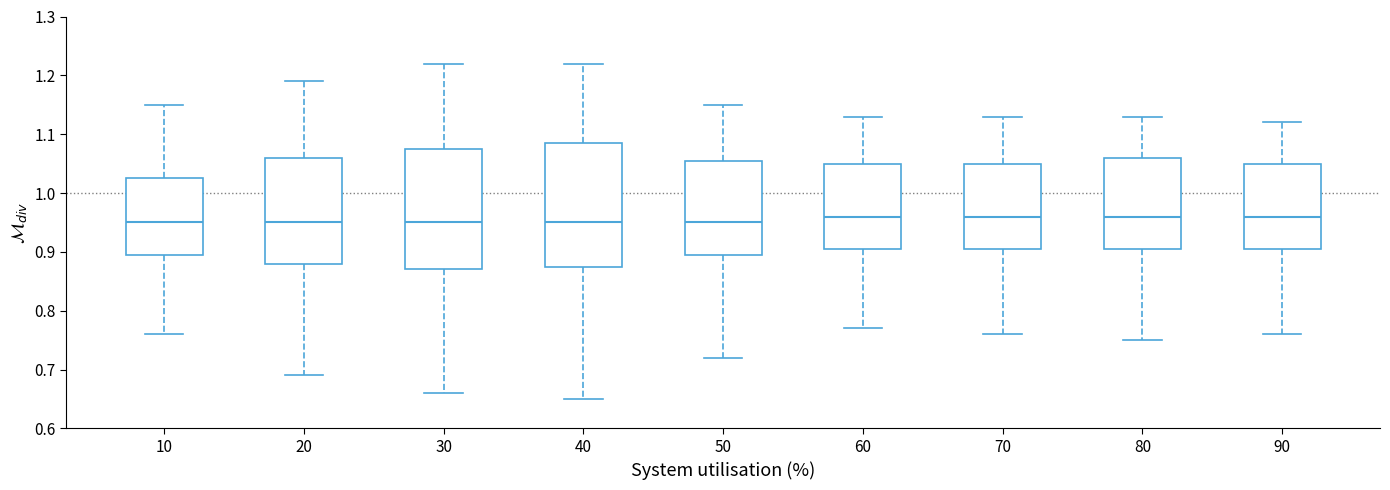

Reading left to right, transcribe this box plot: for each box, give where its median line is, the range the box spans, and where its two whiskers end, as read against the y-axis. The values are not printed on the chart, so give them approximately, as read against the axis.

10: median 0.95, box 0.90 to 1.03, whiskers 0.76 to 1.15
20: median 0.95, box 0.88 to 1.06, whiskers 0.69 to 1.19
30: median 0.95, box 0.87 to 1.08, whiskers 0.66 to 1.22
40: median 0.95, box 0.88 to 1.09, whiskers 0.65 to 1.22
50: median 0.95, box 0.90 to 1.06, whiskers 0.72 to 1.15
60: median 0.96, box 0.91 to 1.05, whiskers 0.77 to 1.13
70: median 0.96, box 0.91 to 1.05, whiskers 0.76 to 1.13
80: median 0.96, box 0.91 to 1.06, whiskers 0.75 to 1.13
90: median 0.96, box 0.91 to 1.05, whiskers 0.76 to 1.12